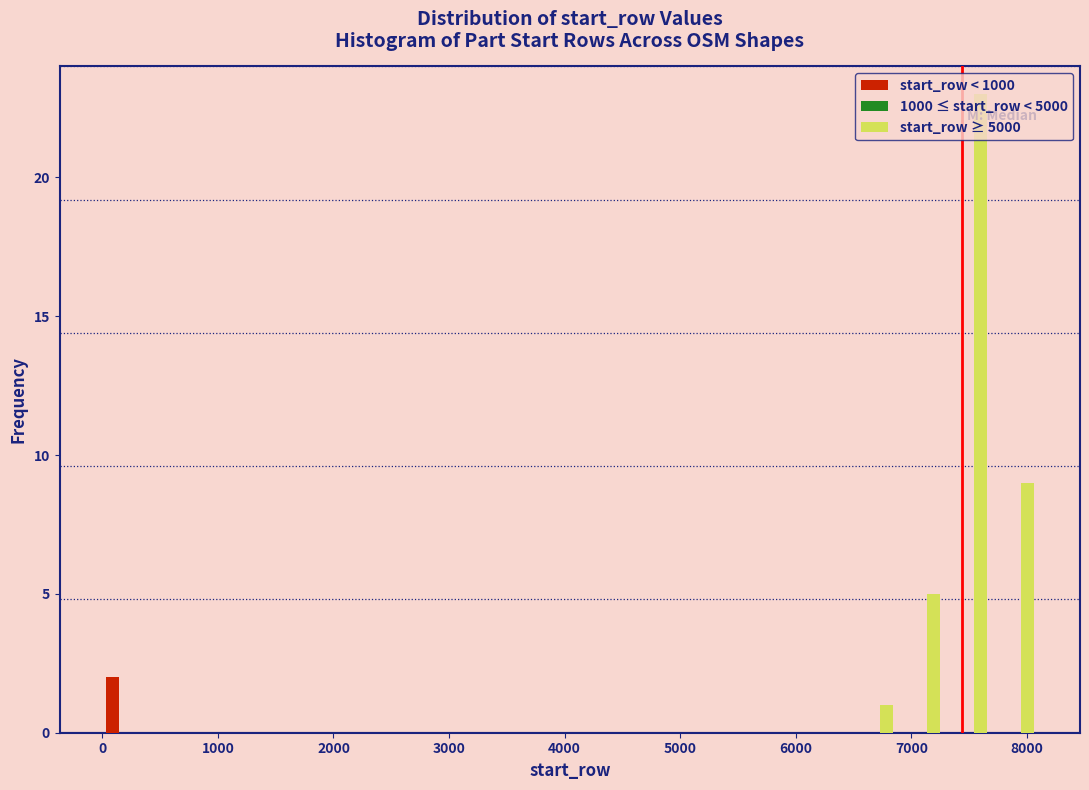

Reading left to right, transcribe this chart: for each range on the x-axis, give the height of each series' bar. Neither the bar edges nor the heights are printed on the chart, so give them approximately, as read against the axes.

0 to 400: start_row < 1000=2	start_row ≥ 5000=0
400 to 800: start_row < 1000=0	start_row ≥ 5000=0
800 to 1200: start_row < 1000=0	start_row ≥ 5000=0
1200 to 1600: start_row < 1000=0	start_row ≥ 5000=0
1600 to 2000: start_row < 1000=0	start_row ≥ 5000=0
2000 to 2400: start_row < 1000=0	start_row ≥ 5000=0
2400 to 2800: start_row < 1000=0	start_row ≥ 5000=0
2800 to 3200: start_row < 1000=0	start_row ≥ 5000=0
3200 to 3600: start_row < 1000=0	start_row ≥ 5000=0
3600 to 4000: start_row < 1000=0	start_row ≥ 5000=0
4000 to 4400: start_row < 1000=0	start_row ≥ 5000=0
4400 to 4900: start_row < 1000=0	start_row ≥ 5000=0
4900 to 5300: start_row < 1000=0	start_row ≥ 5000=0
5300 to 5700: start_row < 1000=0	start_row ≥ 5000=0
5700 to 6100: start_row < 1000=0	start_row ≥ 5000=0
6100 to 6500: start_row < 1000=0	start_row ≥ 5000=0
6500 to 6900: start_row < 1000=0	start_row ≥ 5000=1
6900 to 7300: start_row < 1000=0	start_row ≥ 5000=5
7300 to 7700: start_row < 1000=0	start_row ≥ 5000=23
7700 to 8100: start_row < 1000=0	start_row ≥ 5000=9